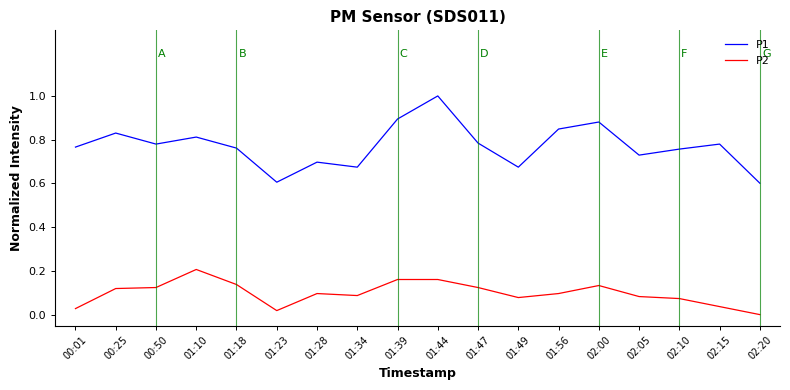

Does the chart display data point markers on the line(s)?

No